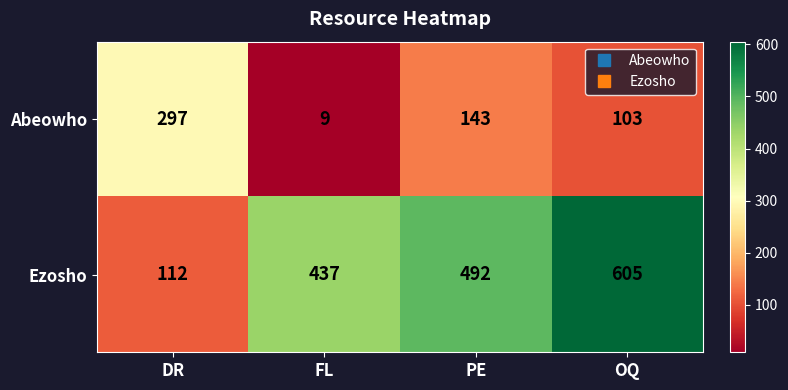

Which series has the largest total across all categories?

Ezosho